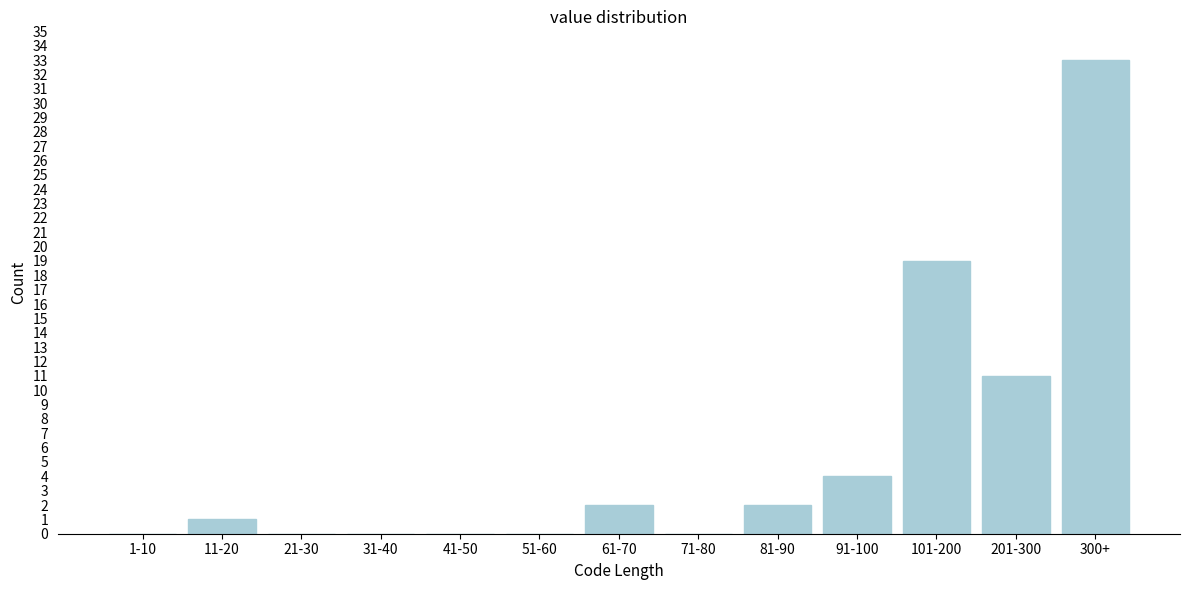

What is the sum of all values?

72